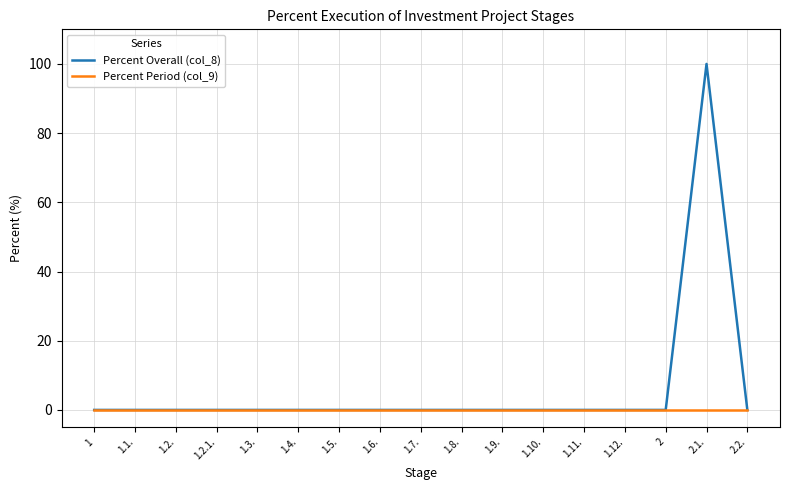

What is the greatest value displayed?

100